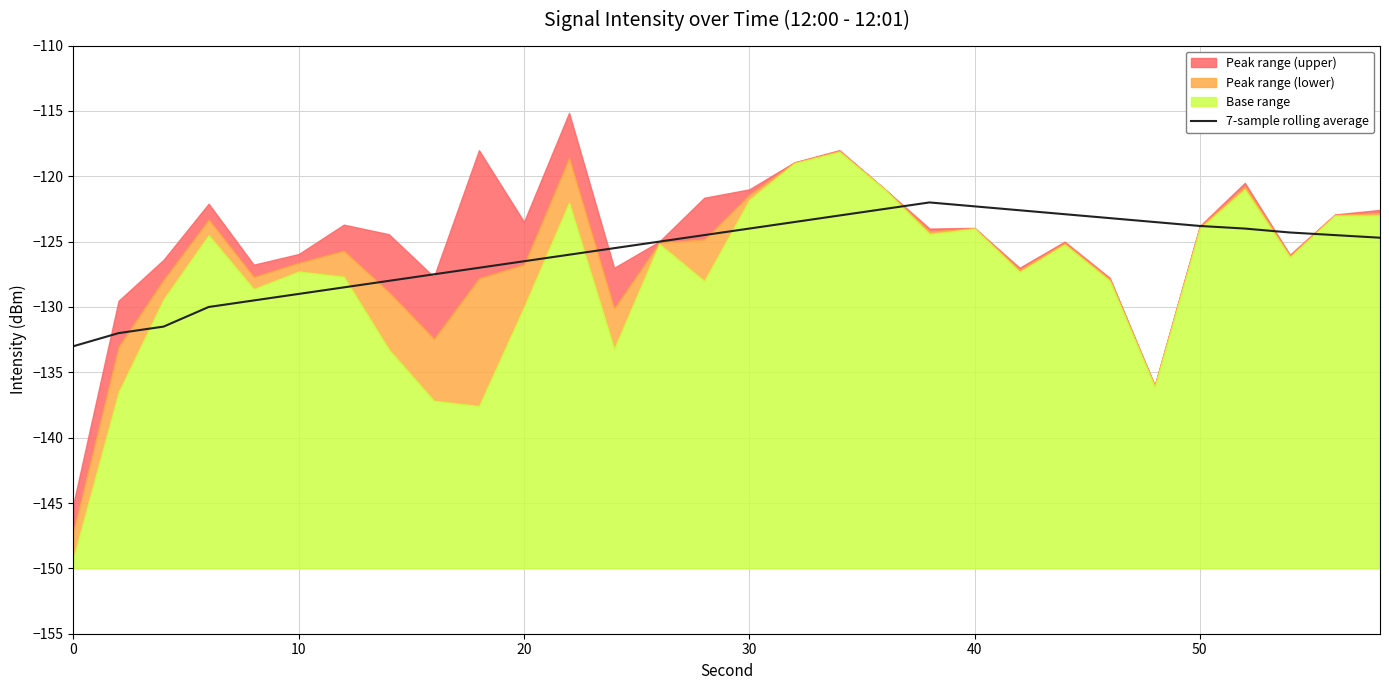

How many interior local peaks (higher than both neighbors) does the data have?

1